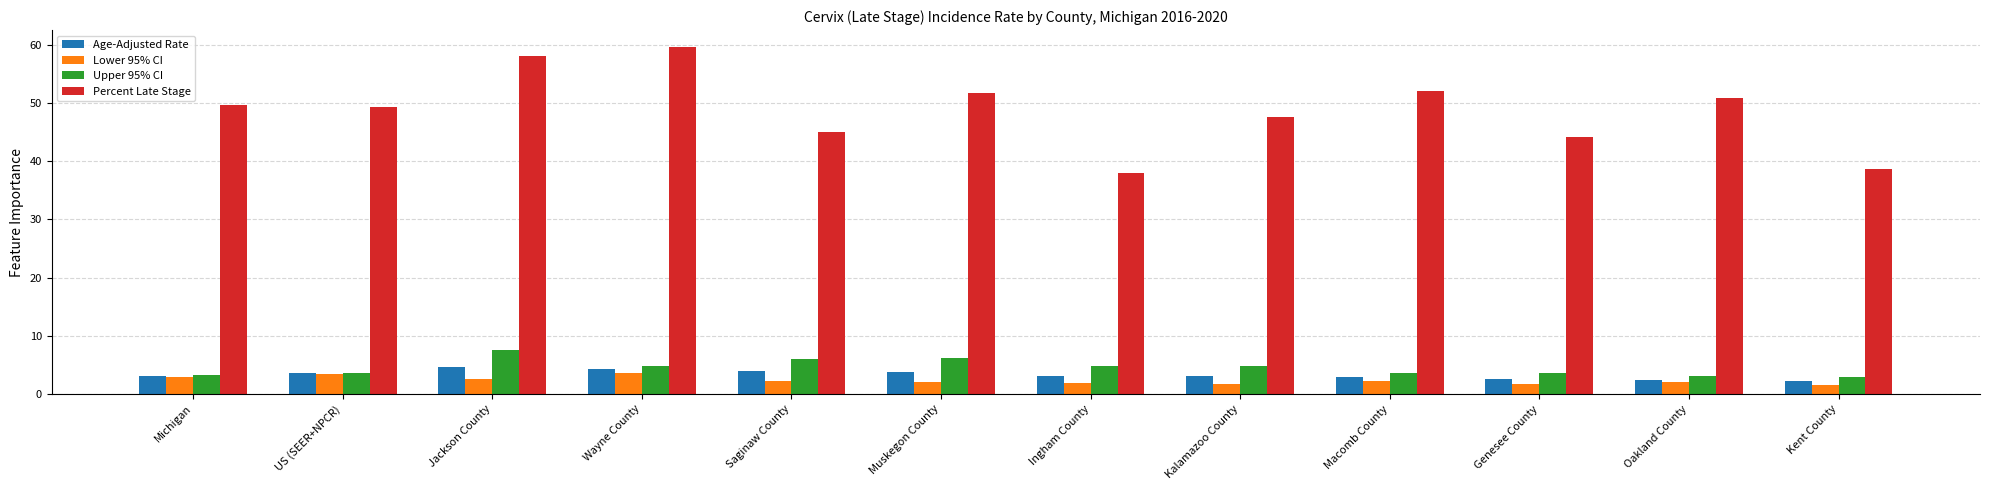

The value of Age-Adjusted Rate at Ingham County is 3.1. True or false?

True